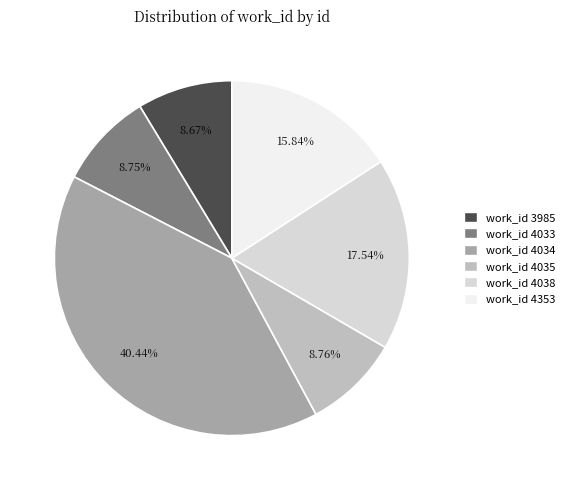

Does any single category account for the majority?

No